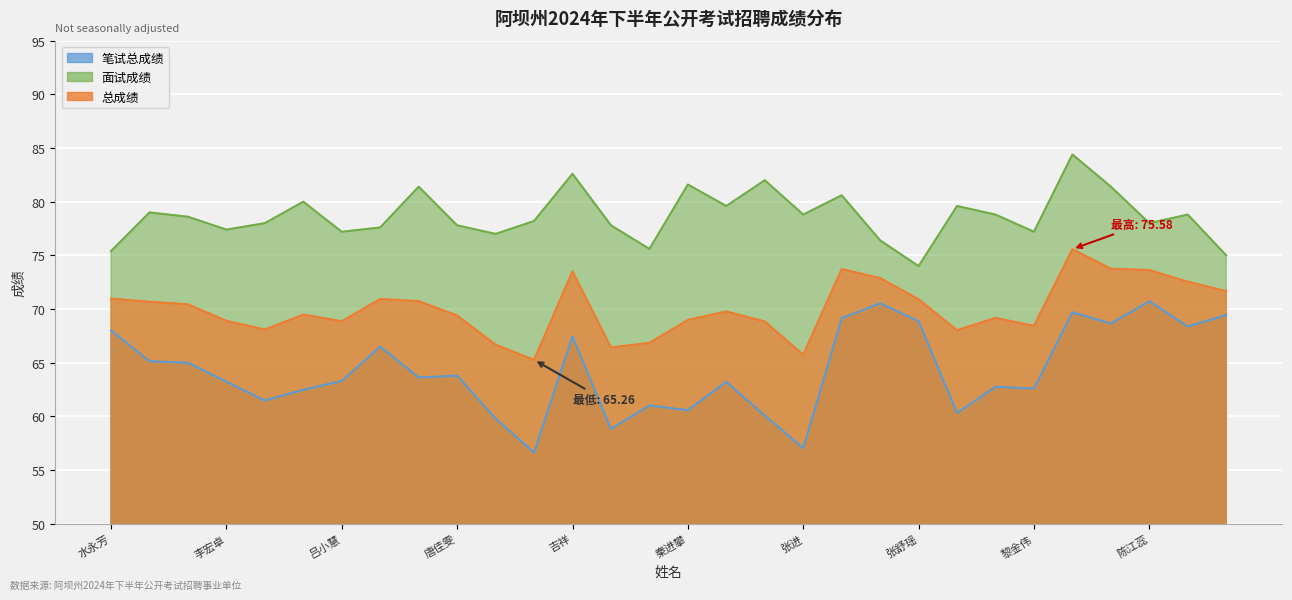

What is the difference between the 笔试总成绩 values at 张舒瑶 and 罗真旺么?

7.8